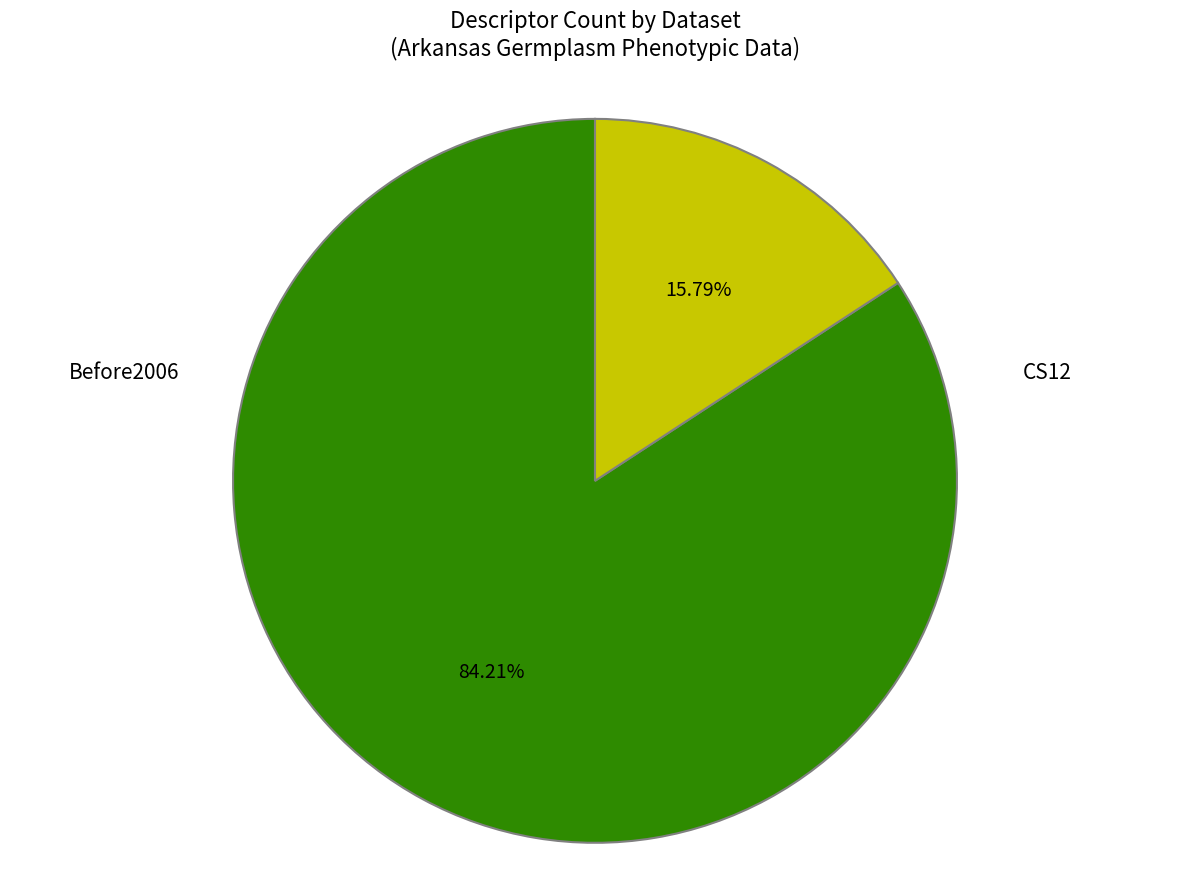

Does any single category account for the majority?

Yes